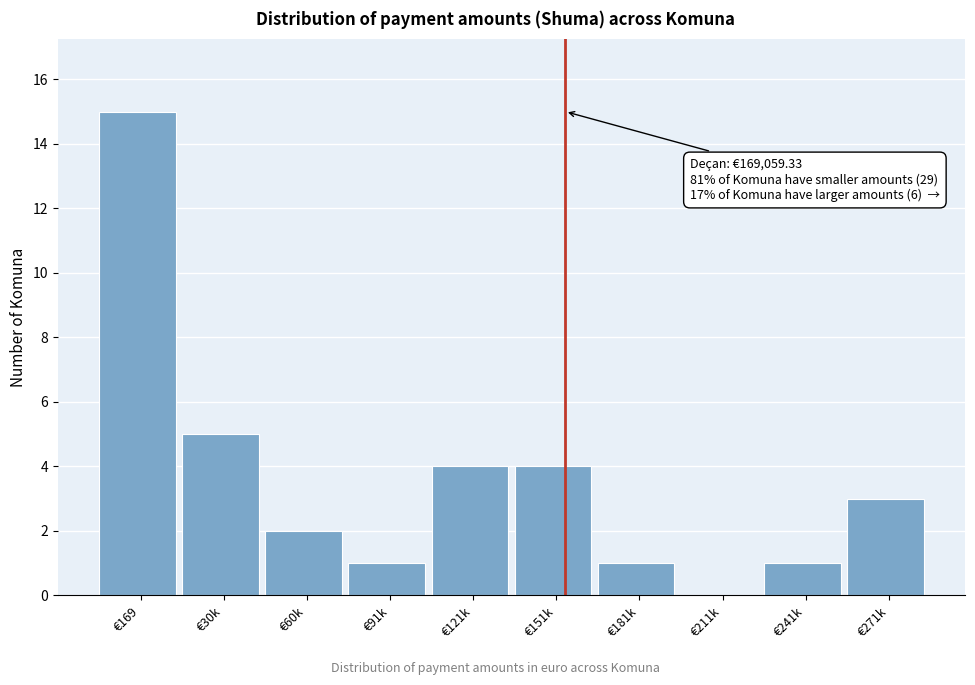

Reading left to right, what are all the values shown in this chart?

€169=15	€30k=5	€60k=2	€91k=1	€121k=4	€151k=4	€181k=1	€211k=0	€241k=1	€271k=3